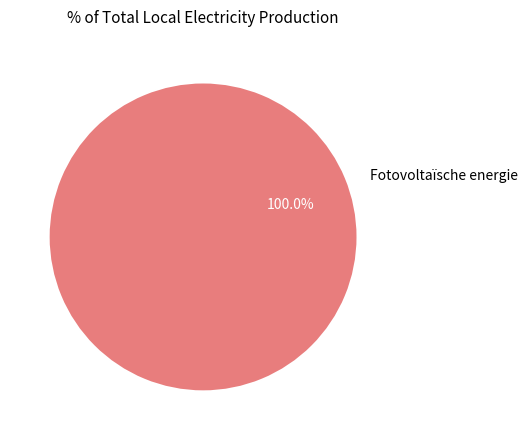

Which category accounts for the majority?

Fotovoltaïsche energie